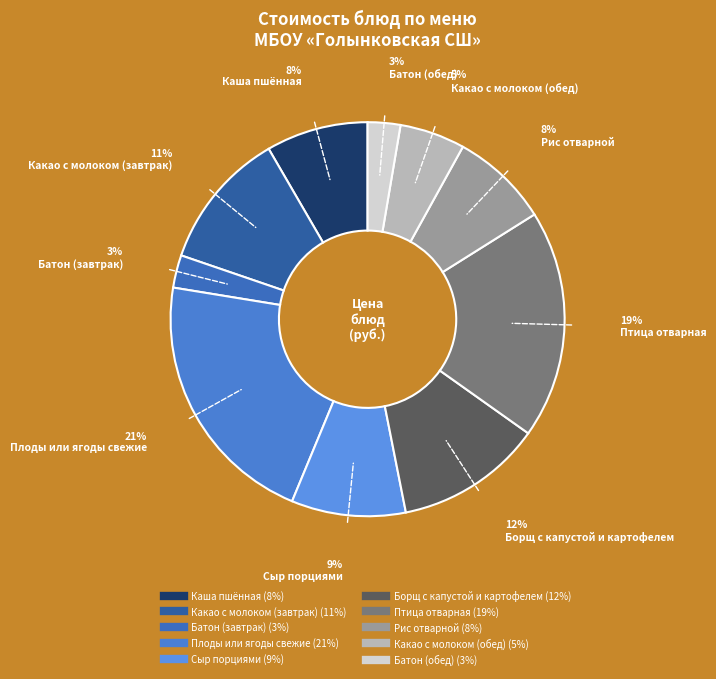

Is Сыр порциями the majority of the pie?

No